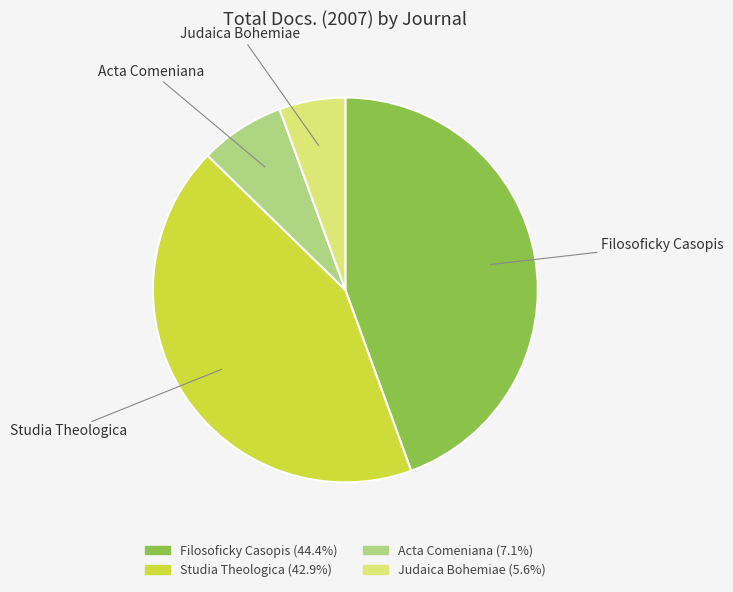

Between Studia Theologica and Acta Comeniana, which is larger?

Studia Theologica